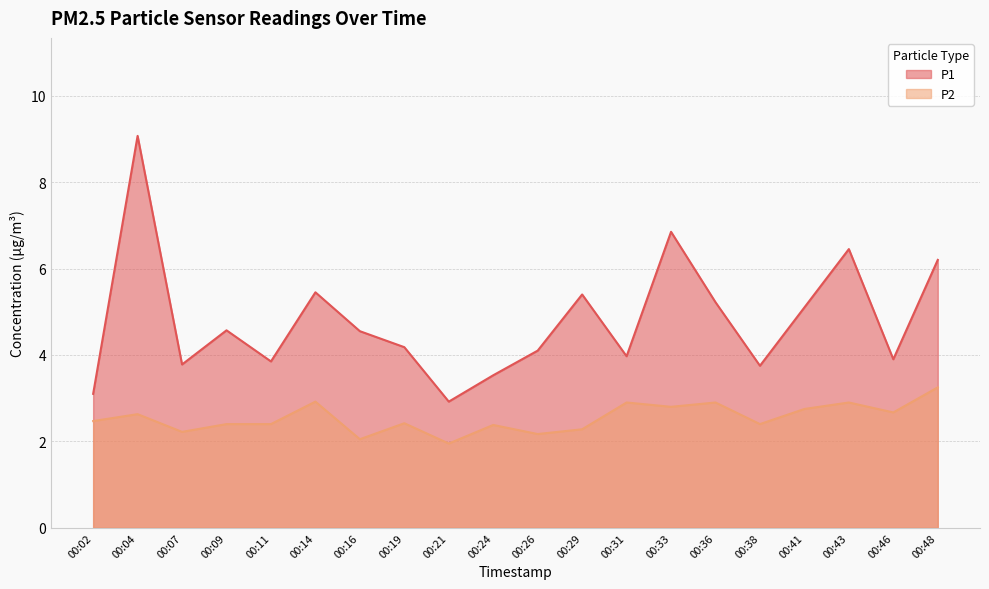

True or false: P1 has a value of 2.0 at 00:11.

False